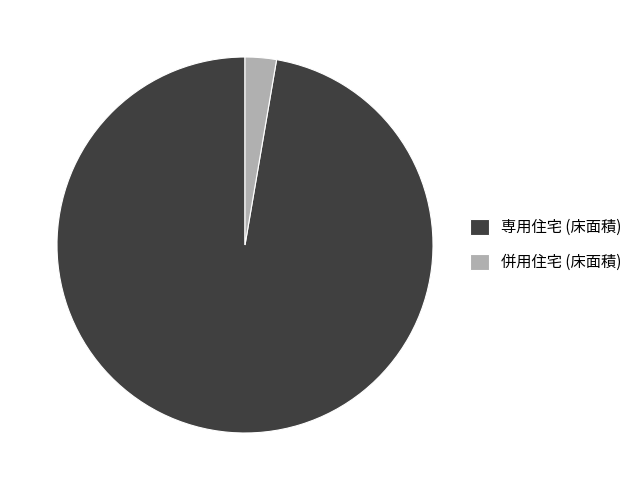

Is it true that 併用住宅 (床面積) is 3% of the pie?

True